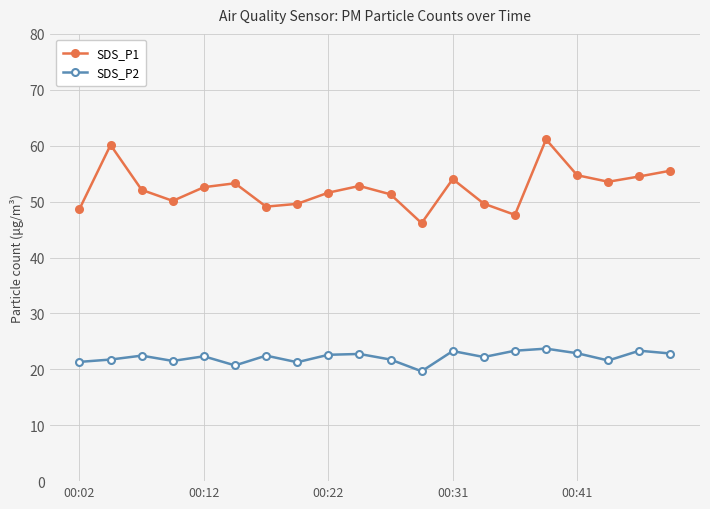

What is the sum of all SDS_P1 values?

1048.2